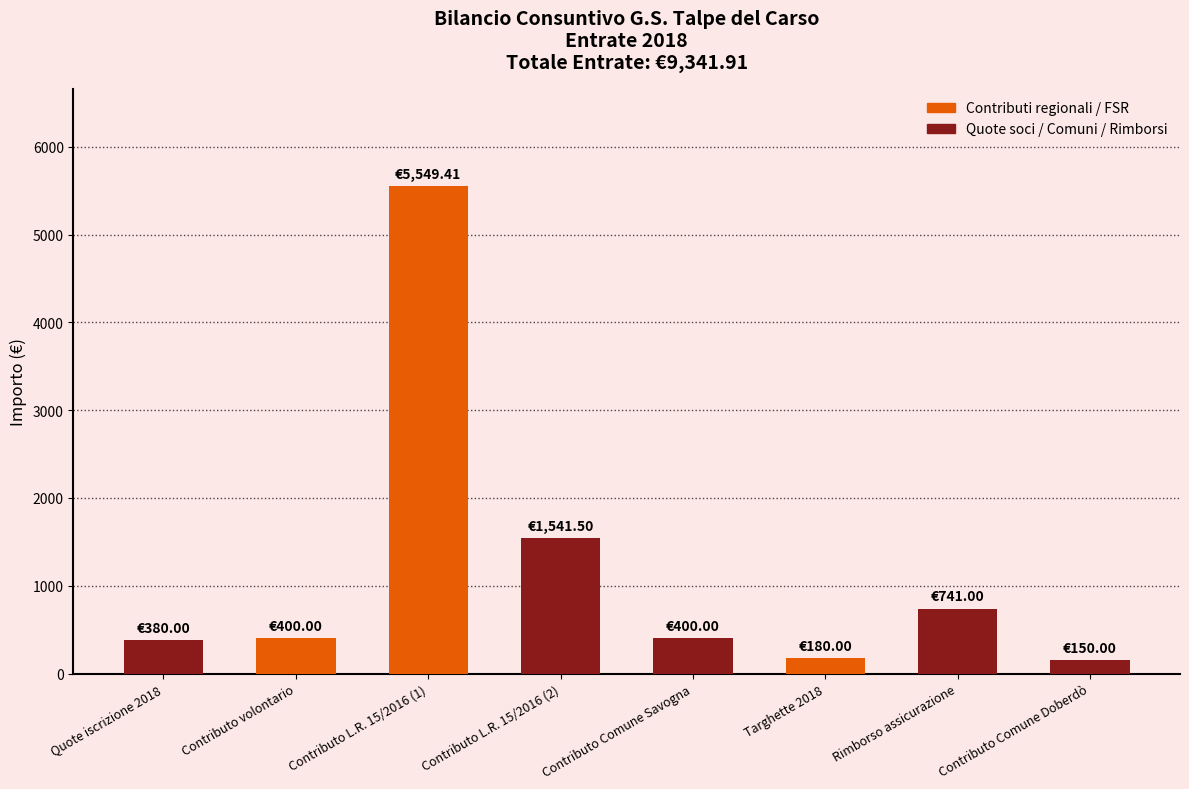

How many bars are there in total?

8